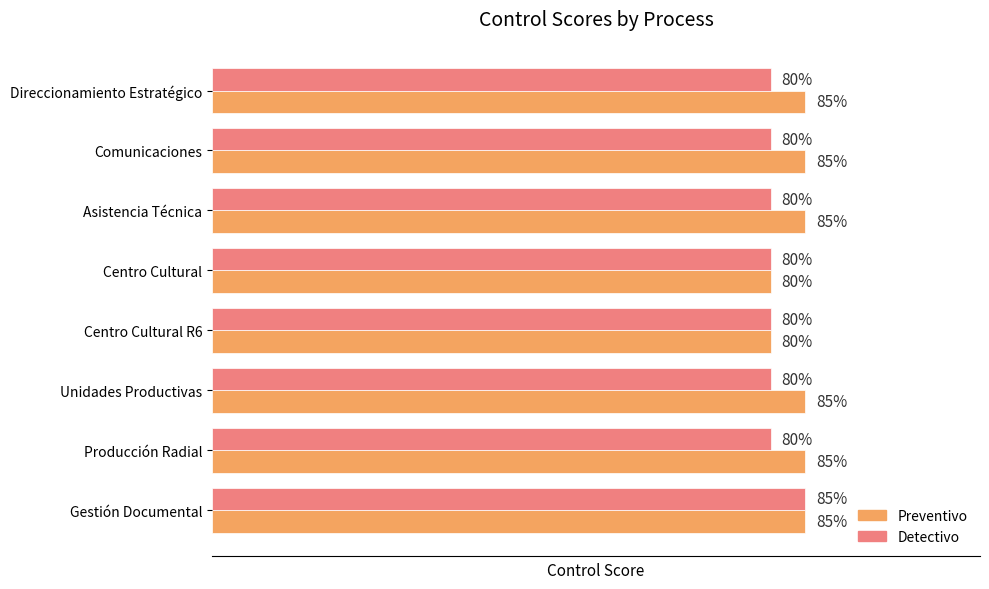

Rank the series by their average value, from lowest to highest.

Detectivo, Preventivo